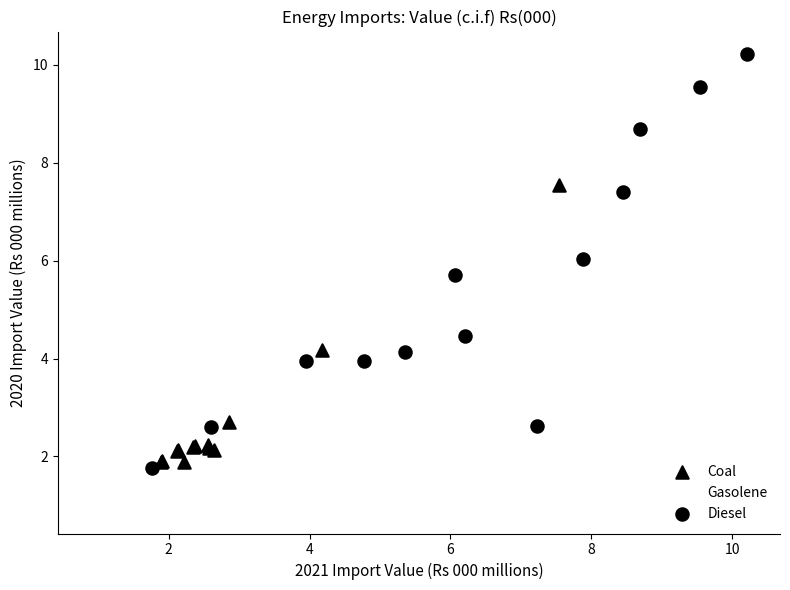

Which series contains the highest Y value?

Diesel